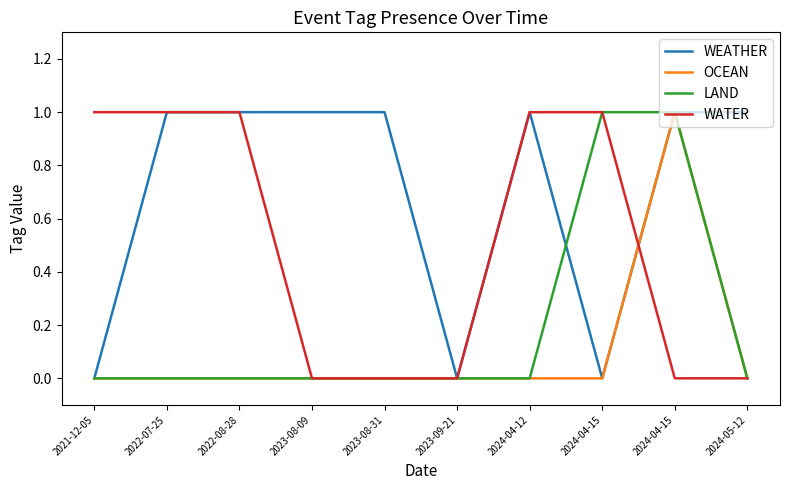

Where is the first local maximum for WEATHER?

2024-04-12